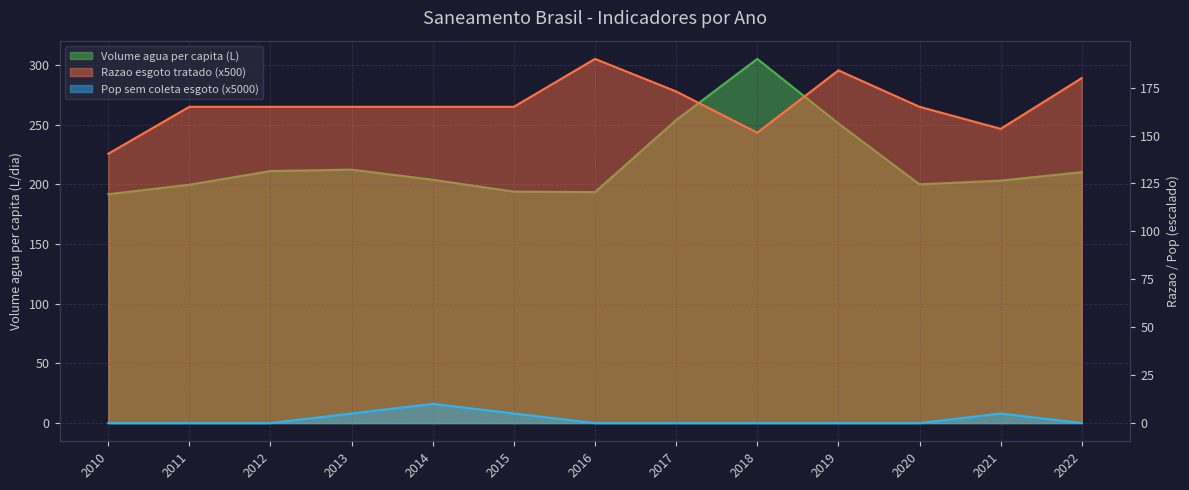

Reading left to right, what are all the values shown in this chart?

Volume agua per capita (L): 2010=191.8	2011=199.7	2012=211.2	2013=212.3	2014=203.9	2015=193.9	2016=193.5	2017=253.9	2018=305.2	2019=251.1	2020=200.0	2021=203.2	2022=210.3
Razao esgoto tratado: 2010=140.5	2011=165.0	2012=165.0	2013=165.0	2014=165.0	2015=165.0	2016=190.0	2017=173.0	2018=151.5	2019=184.0	2020=165.0	2021=153.5	2022=180.0
Pop sem coleta esgoto (frac): 2010=0.0	2011=0.0	2012=0.0	2013=5.0	2014=10.0	2015=5.0	2016=0.0	2017=0.0	2018=0.0	2019=0.0	2020=0.0	2021=5.0	2022=0.0